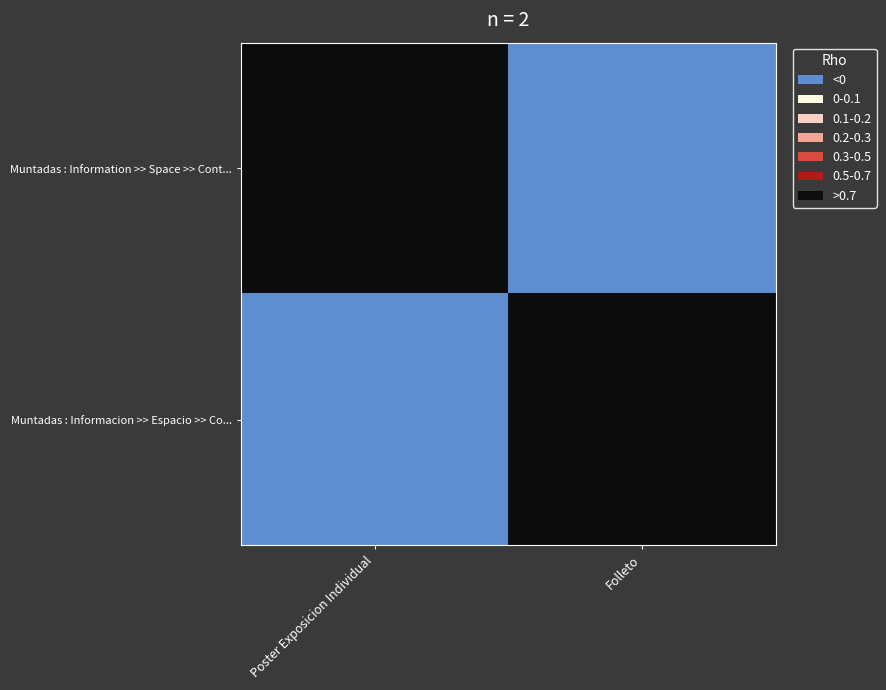

Rank the series by their maximum value, from highest to lowest.

Muntadas : Information >> Space >> Cont..., Muntadas : Informacion >> Espacio >> Co...